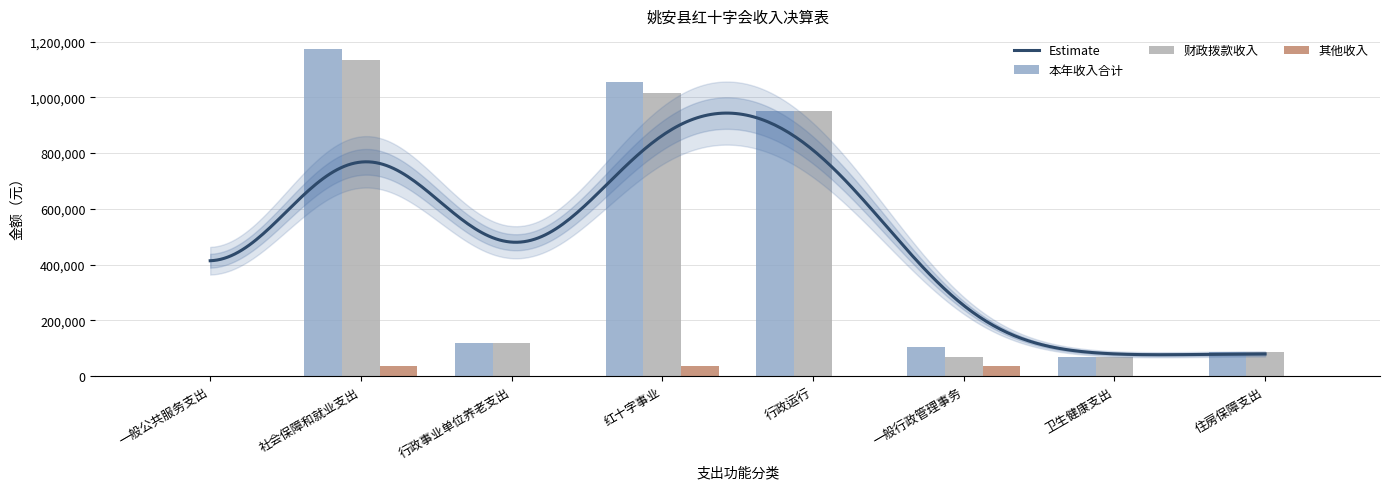

Which series has the largest total across all categories?

本年收入合计